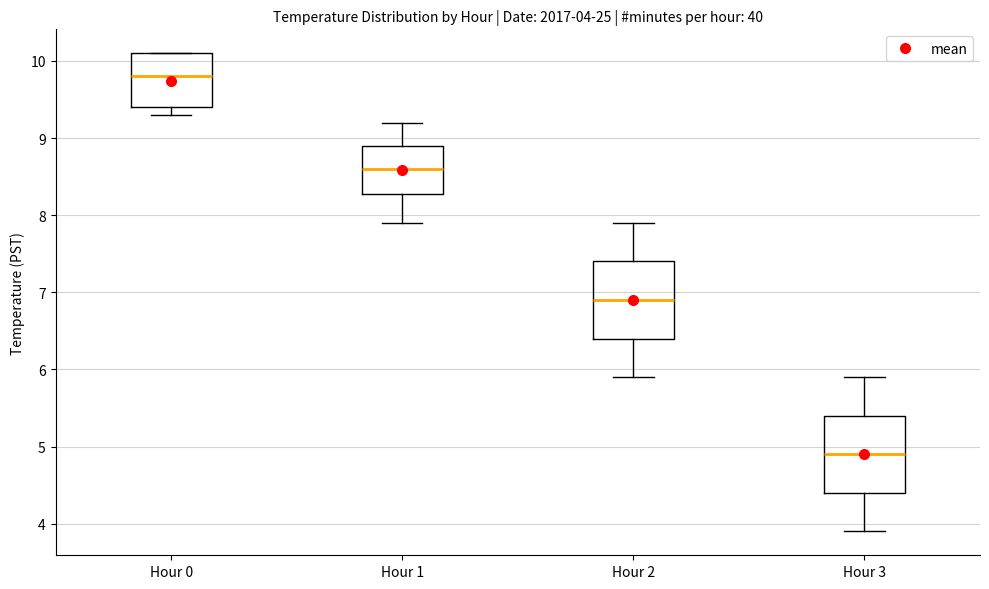

Which box has the highest median line?

Hour 0